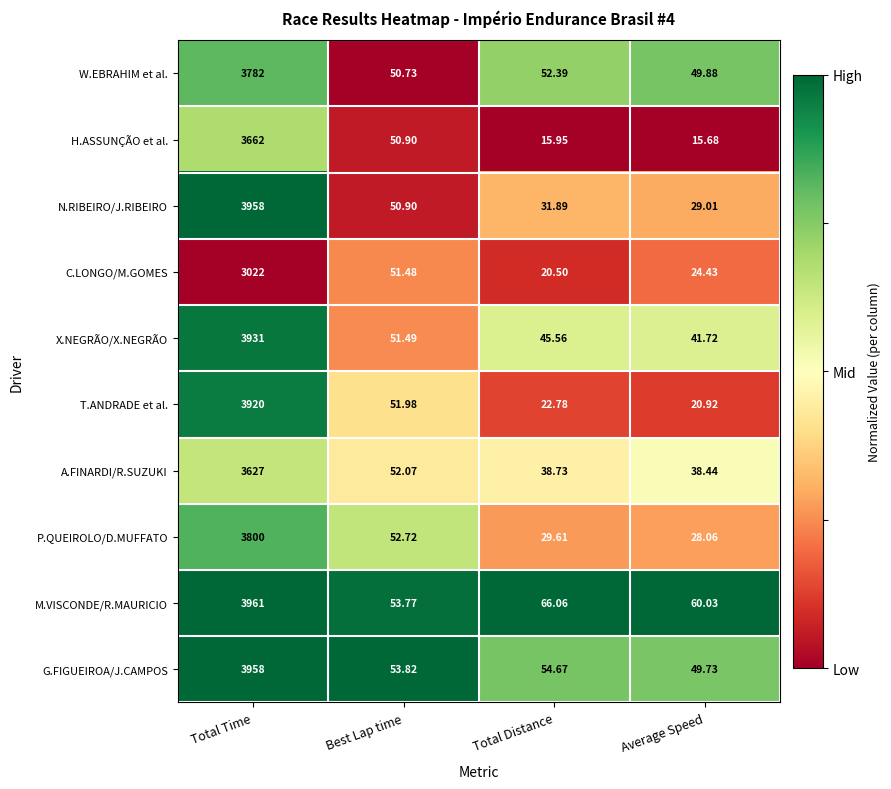

At which category is the sum across all series the highest?

Total Time